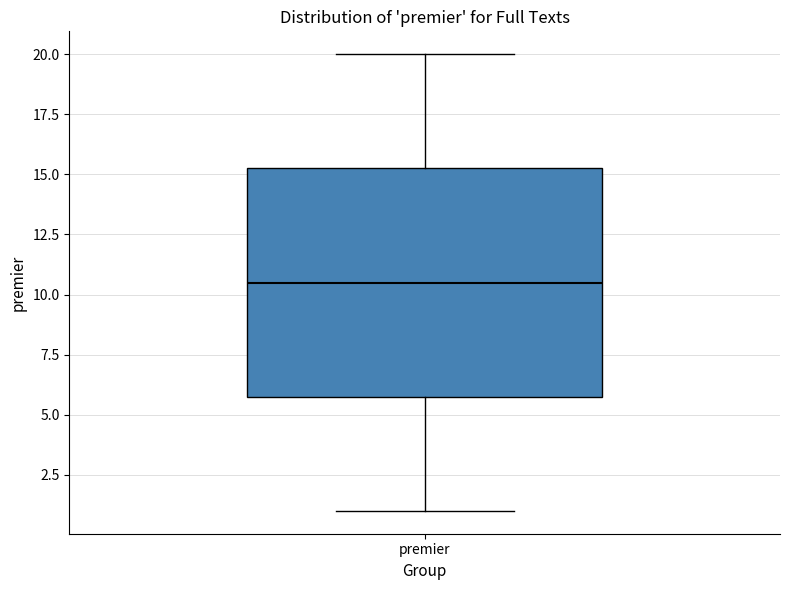

Transcribe this box plot: give where the median line is, the range the box spans, and where the two whiskers end, as read against the y-axis. The values are not printed on the chart, so give them approximately, as read against the axis.

median 10.5, box 6.0 to 15.5, whiskers 1.0 to 20.0